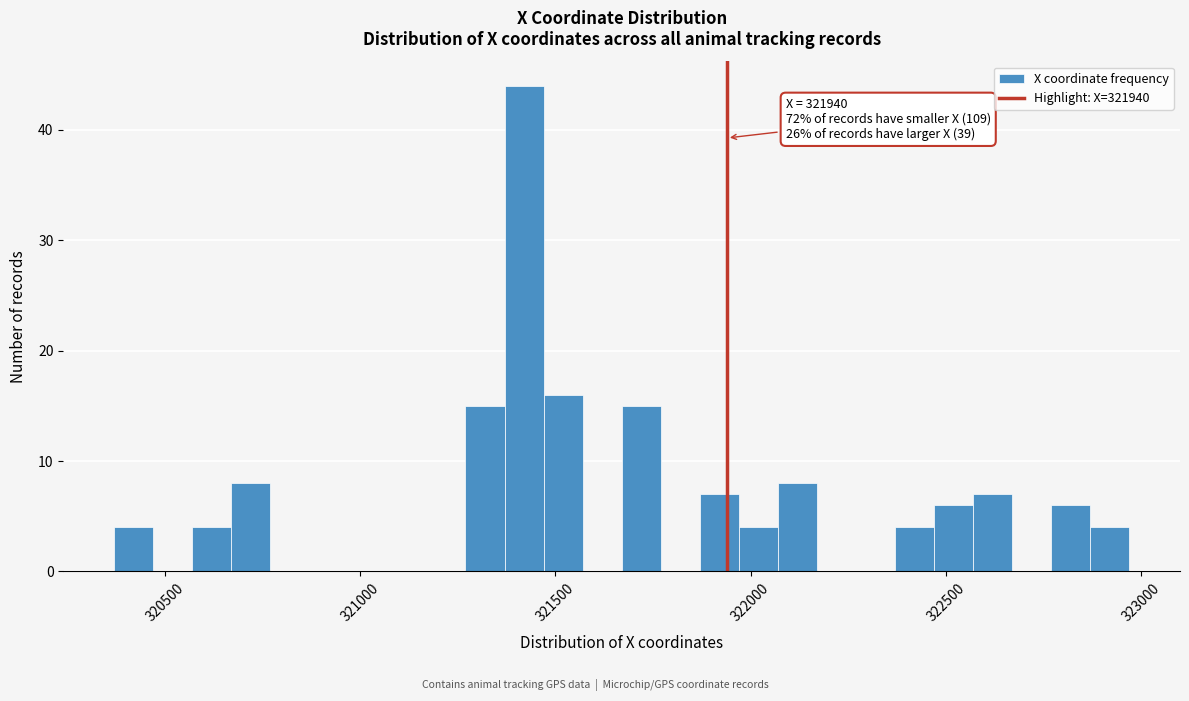

Around what value on the x-axis is the tallest bar? Give the approximate position of its centre, as read against the axis.

321400